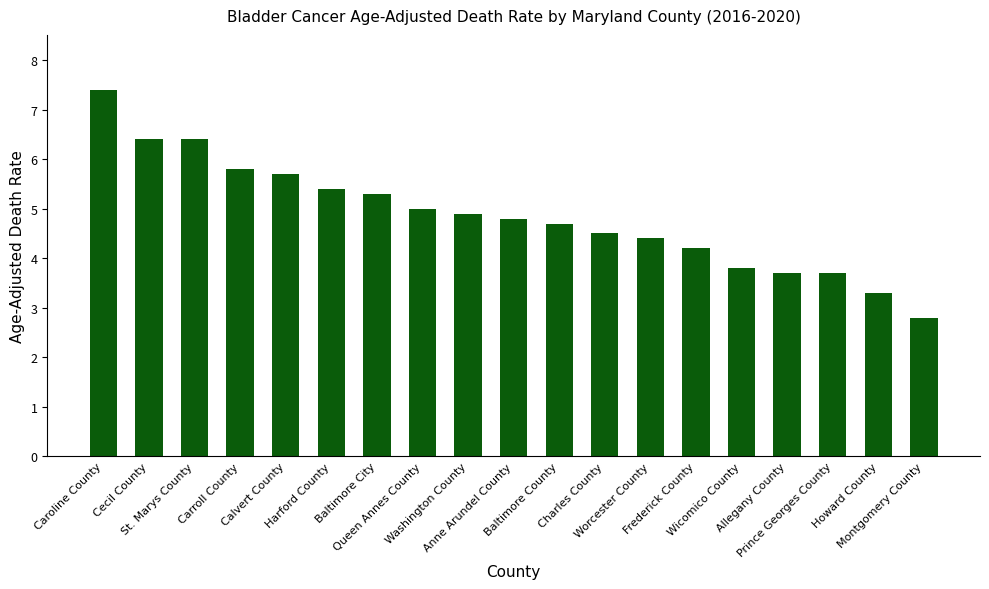

The chart shows a value of 3.7 at Allegany County. True or false?

True